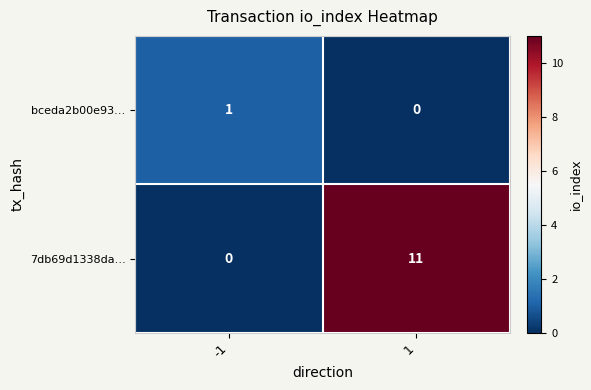

What is the greatest value displayed?

11